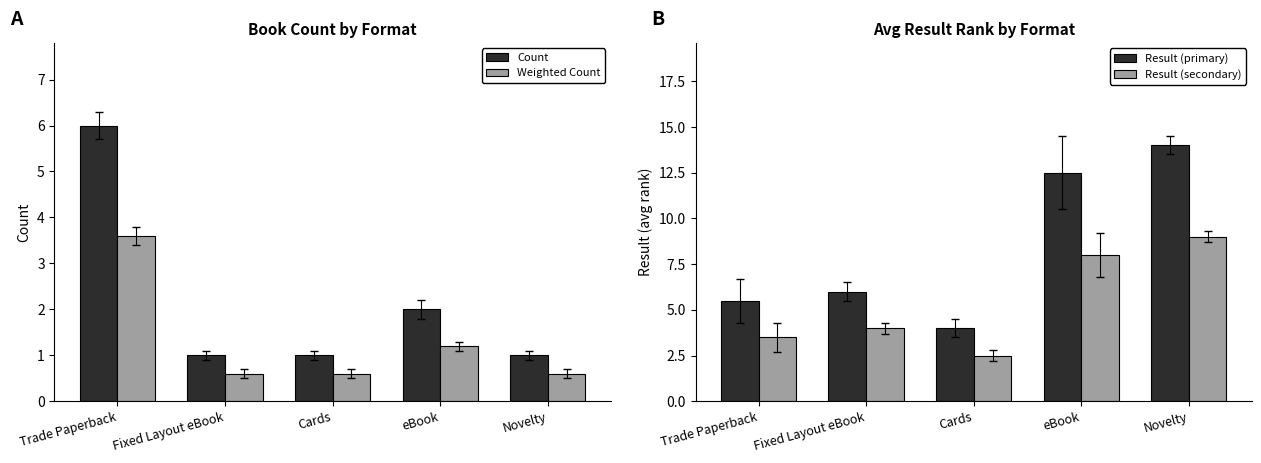

The Count series shows 1.6 at Novelty. True or false?

False